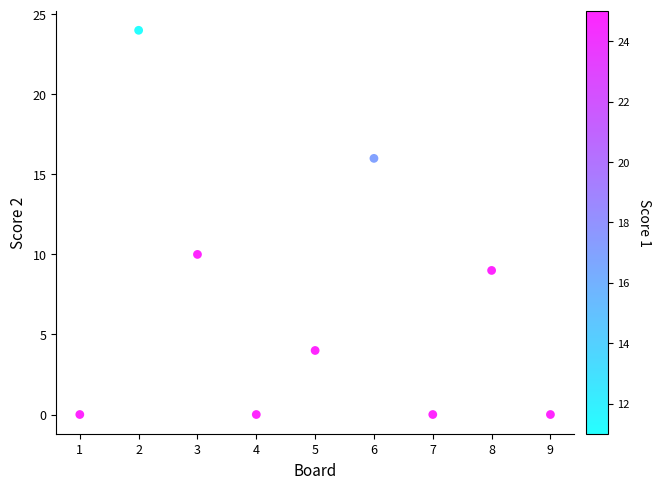

What Y value in the scatter plot is closest to 12?

10